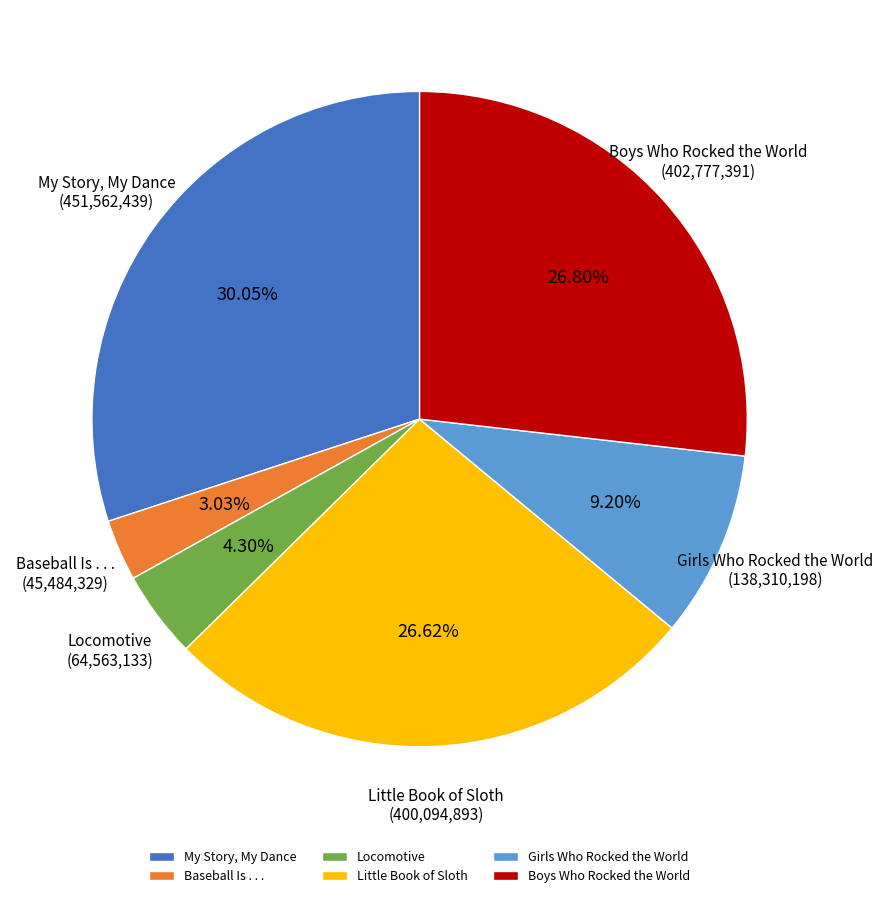

Which category has the smallest portion of the pie?

Baseball Is . . .